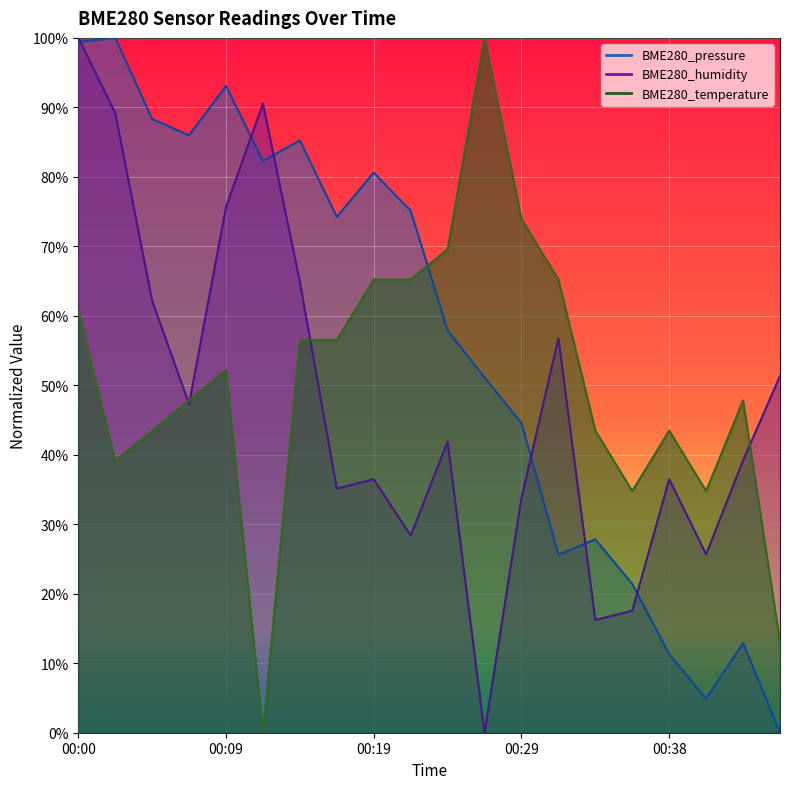

Count the number of categories in the chart.

20